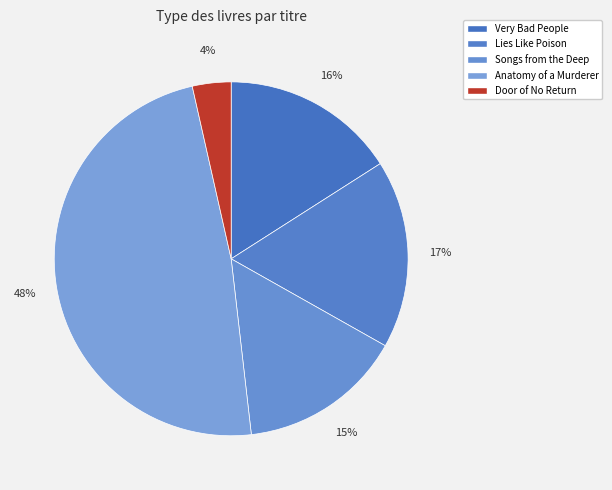

The Songs from the Deep slice represents 15% of the pie. True or false?

True